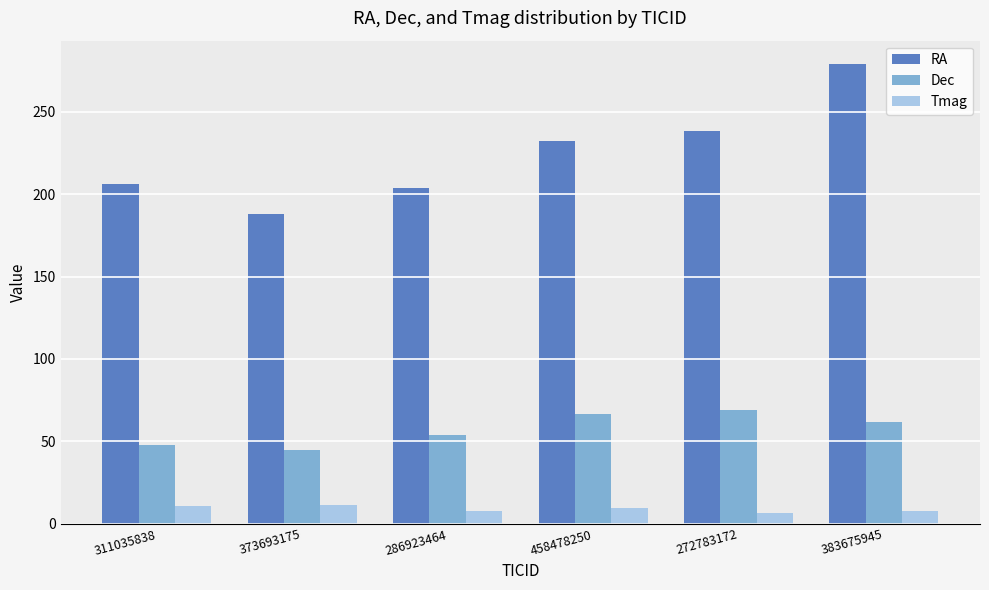

What is the spread (max minus min) of values at 458478250?

222.4